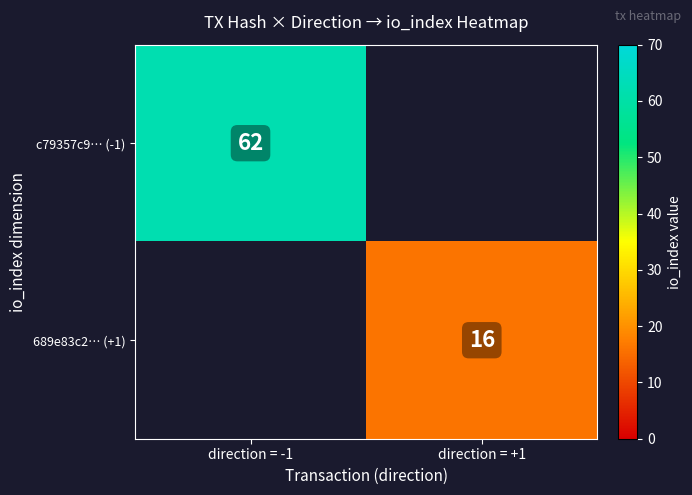

Which category has the lowest value across all series?

direction = +1